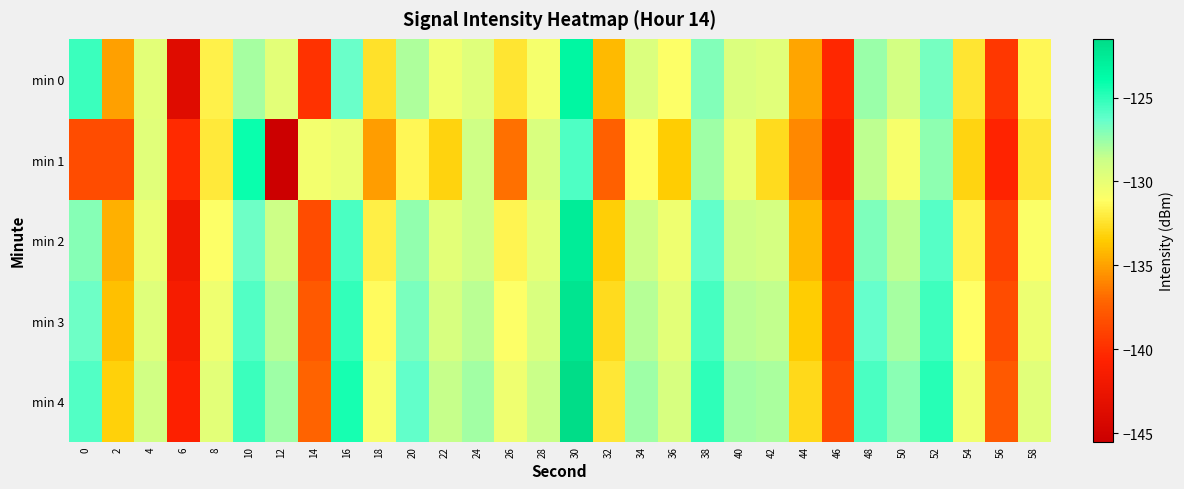

Reading left to right, transcribe all the data shown in this chart.

min 0: 0=-125.3	2=-135.0	4=-129.8	6=-143.7	8=-131.7	10=-127.8	12=-129.8	14=-139.8	16=-126.5	18=-132.5	20=-128.0	22=-130.4	24=-129.6	26=-132.3	28=-130.7	30=-123.4	32=-134.1	34=-129.4	36=-131.1	38=-127.0	40=-129.4	42=-129.7	44=-134.9	46=-140.4	48=-127.5	50=-129.0	52=-126.7	54=-132.3	56=-139.5	58=-131.5
min 1: 0=-138.4	2=-138.4	4=-129.7	6=-140.2	8=-132.1	10=-124.2	12=-145.5	14=-130.6	16=-130.2	18=-135.2	20=-131.5	22=-133.2	24=-128.9	26=-136.7	28=-129.3	30=-125.8	32=-137.4	34=-131.2	36=-133.5	38=-127.6	40=-130.1	42=-132.8	44=-135.9	46=-141.2	48=-128.4	50=-130.7	52=-127.3	54=-133.1	56=-140.6	58=-132.2
min 2: 0=-127.1	2=-134.5	4=-130.2	6=-142.1	8=-131.0	10=-126.5	12=-128.8	14=-138.4	16=-125.7	18=-131.9	20=-127.4	22=-129.8	24=-128.9	26=-131.6	28=-129.9	30=-122.7	32=-133.4	34=-128.8	36=-130.4	38=-126.2	40=-128.9	42=-129.1	44=-134.1	46=-139.7	48=-126.9	50=-128.4	52=-126.0	54=-131.7	56=-139.0	58=-130.9
min 3: 0=-126.5	2=-133.9	4=-129.6	6=-141.5	8=-130.4	10=-125.9	12=-128.2	14=-137.8	16=-125.1	18=-131.3	20=-126.8	22=-129.2	24=-128.3	26=-131.0	28=-129.3	30=-122.1	32=-132.8	34=-128.2	36=-129.8	38=-125.6	40=-128.3	42=-128.5	44=-133.5	46=-139.1	48=-126.3	50=-127.8	52=-125.4	54=-131.1	56=-138.4	58=-130.3
min 4: 0=-125.9	2=-133.3	4=-129.0	6=-140.9	8=-129.8	10=-125.3	12=-127.6	14=-137.2	16=-124.5	18=-130.7	20=-126.2	22=-128.6	24=-127.7	26=-130.4	28=-128.7	30=-121.5	32=-132.2	34=-127.6	36=-129.2	38=-125.0	40=-127.7	42=-127.9	44=-132.9	46=-138.5	48=-125.7	50=-127.2	52=-124.8	54=-130.5	56=-137.8	58=-129.7